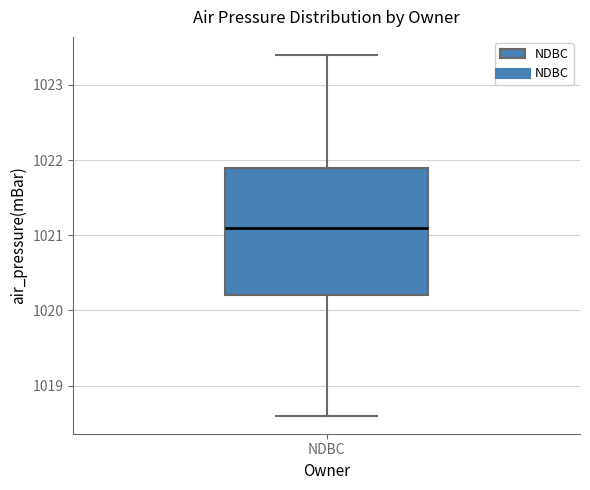

Where does the lower whisker of the box for NDBC end on the y-axis? The values are not printed on the chart, so give them approximately, as read against the axis.

1018.6